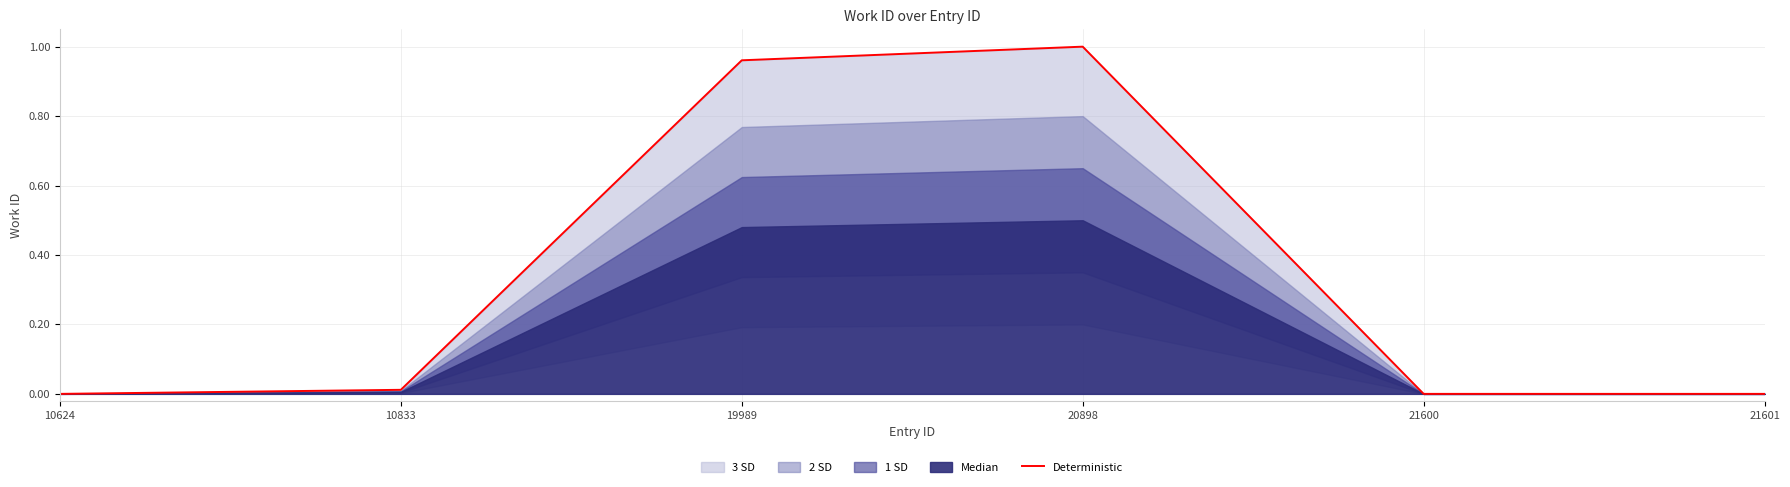

Is it true that Deterministic equals 0.0 at 21601?

True